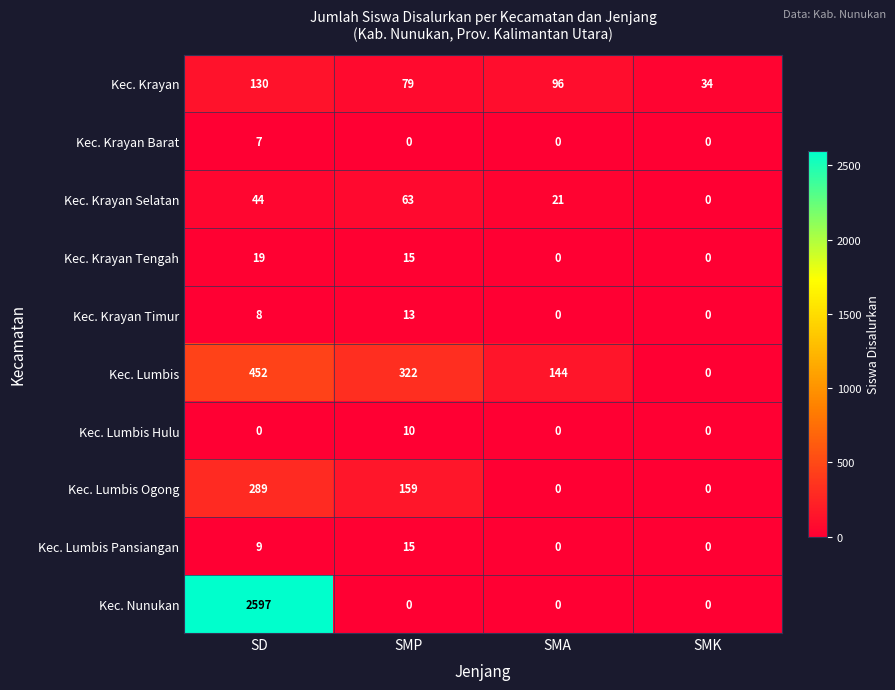

At SD, list the series in order from largest to smallest.

Kec. Nunukan, Kec. Lumbis, Kec. Lumbis Ogong, Kec. Krayan, Kec. Krayan Selatan, Kec. Krayan Tengah, Kec. Lumbis Pansiangan, Kec. Krayan Timur, Kec. Krayan Barat, Kec. Lumbis Hulu